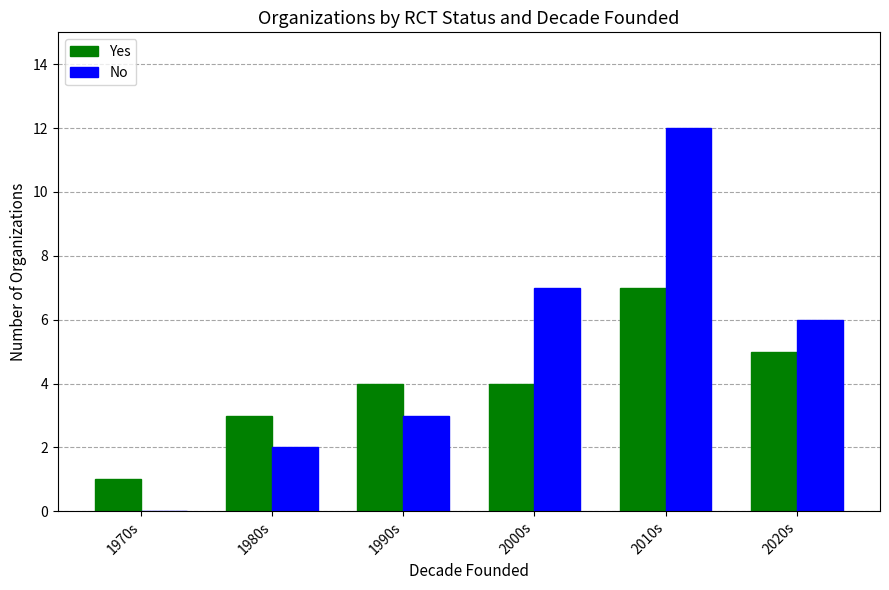

Reading left to right, extract all data points from this chart.

Yes: 1970s=1	1980s=3	1990s=4	2000s=4	2010s=7	2020s=5
No: 1970s=0	1980s=2	1990s=3	2000s=7	2010s=12	2020s=6